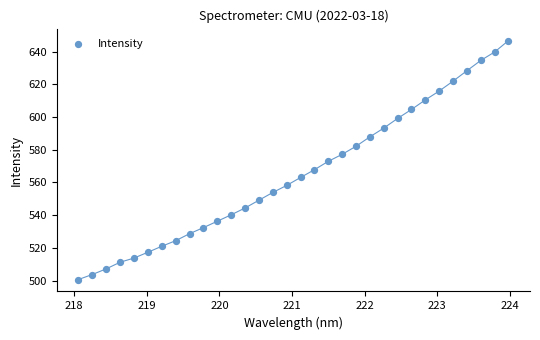

What is the range of X values (max minus min)?

5.9